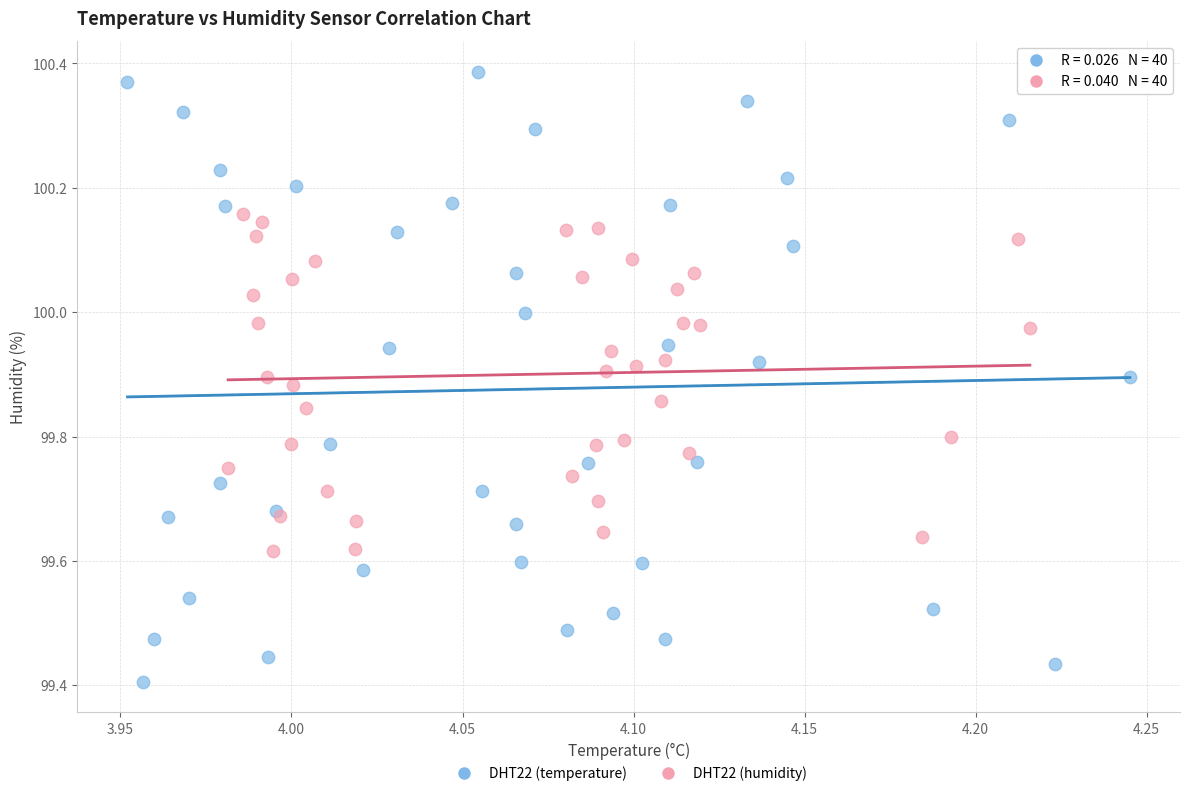

Which series reaches the minimum Y coordinate?

DHT22 (temperature)